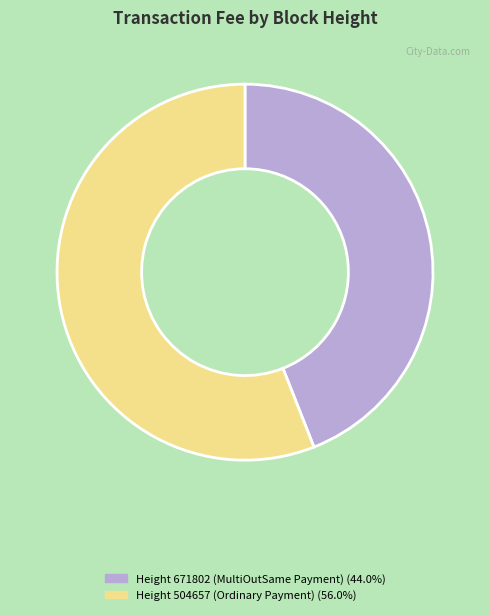

Combined, do Height 671802 (MultiOutSame Payment) (44.0%) and Height 504657 (Ordinary Payment) (56.0%) account for over 50%?

Yes